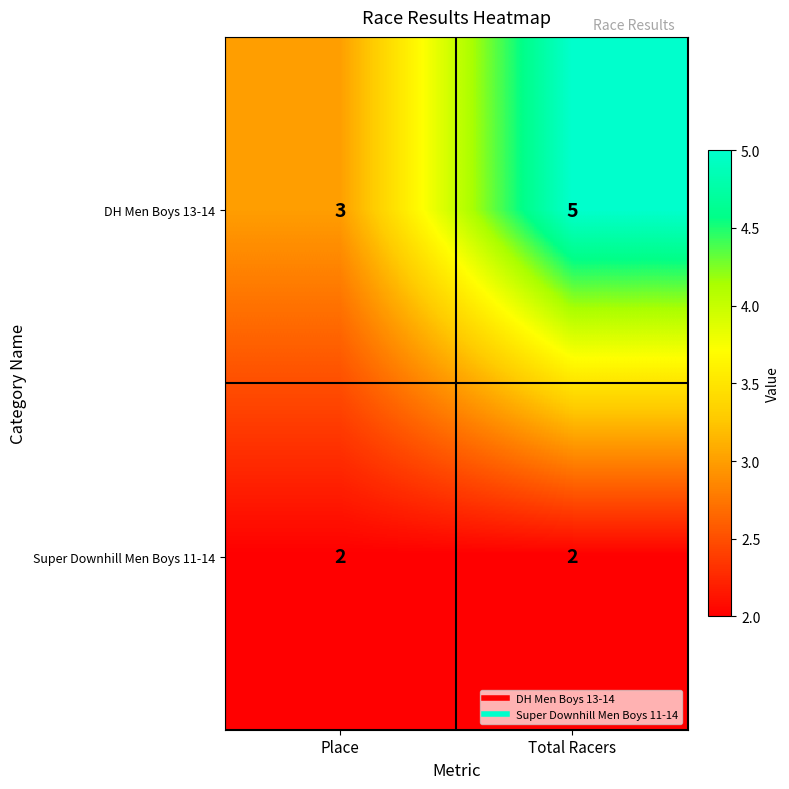

Which series has the largest total across all categories?

DH Men Boys 13-14